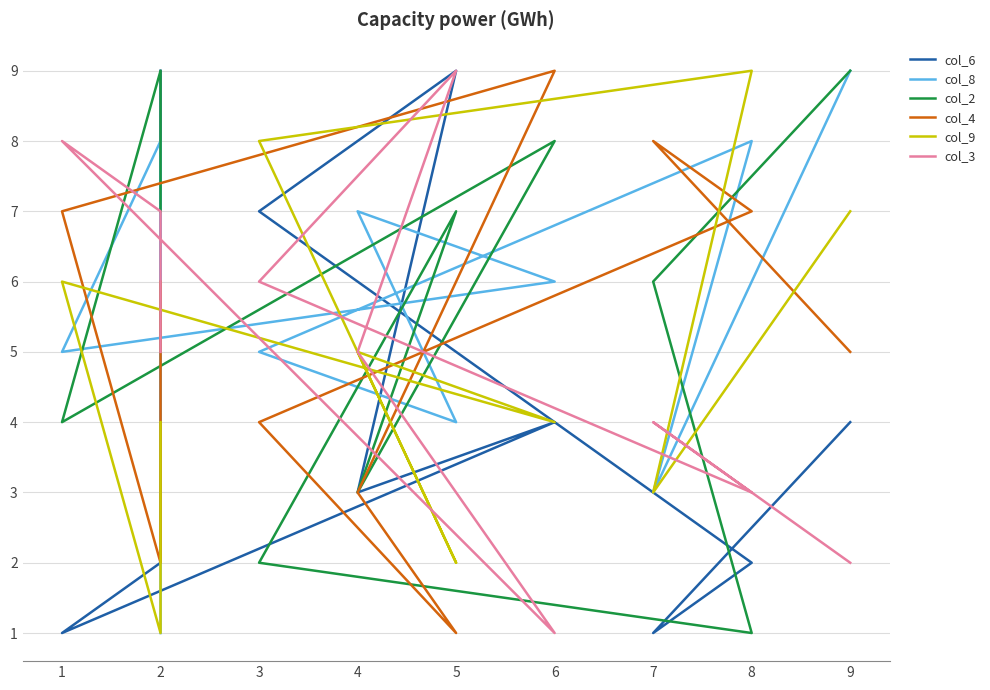

Reading left to right, extract all data points from this chart.

col_6: 4	1	2	7	9	3	4	1	2	9
col_8: 9	3	8	5	4	7	6	5	8	1
col_2: 9	6	1	2	7	3	8	4	9	7
col_4: 5	8	7	4	1	3	9	7	2	6
col_9: 7	3	9	8	2	5	4	6	1	4
col_3: 2	4	3	6	9	5	1	8	7	5